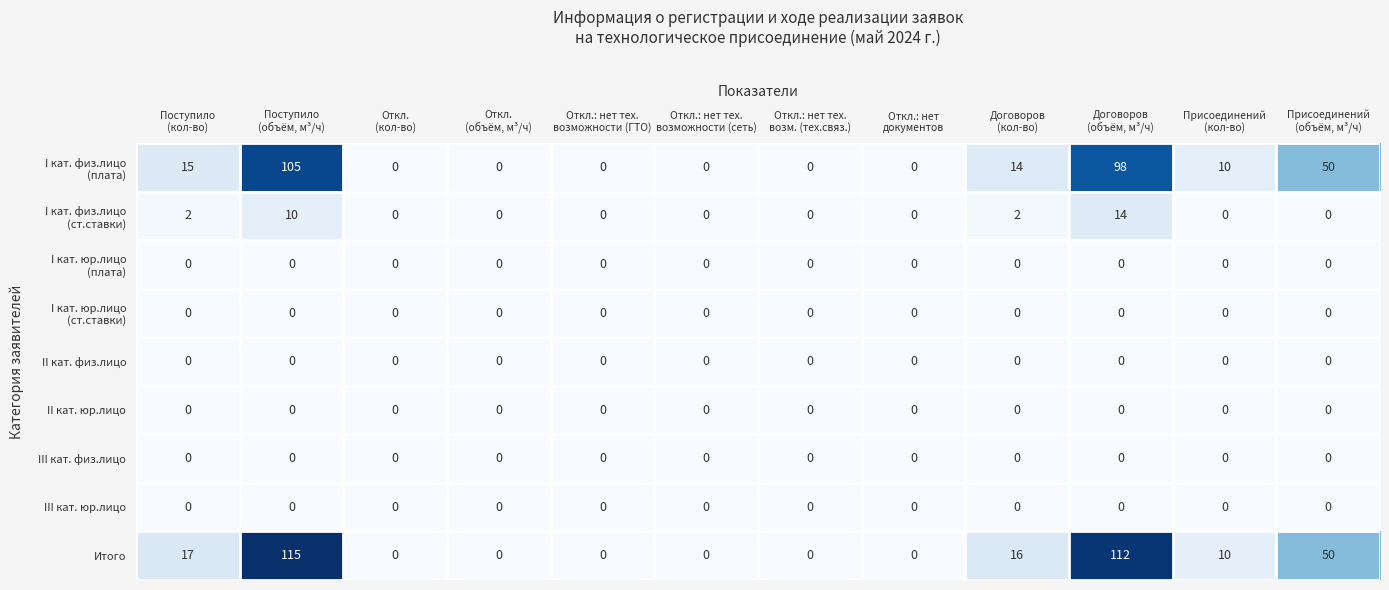

Which series has the largest total across all categories?

Итого